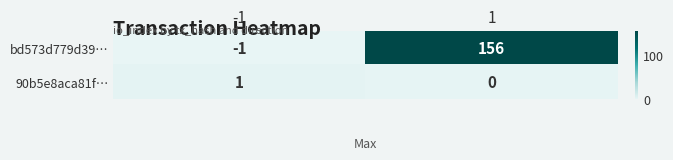

What is the difference between the bd573d779d39… values at -1 and 1?

157